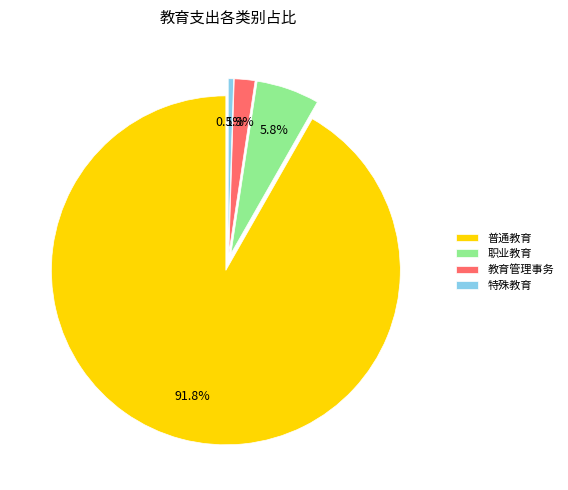

Count the number of slices in the pie.

4